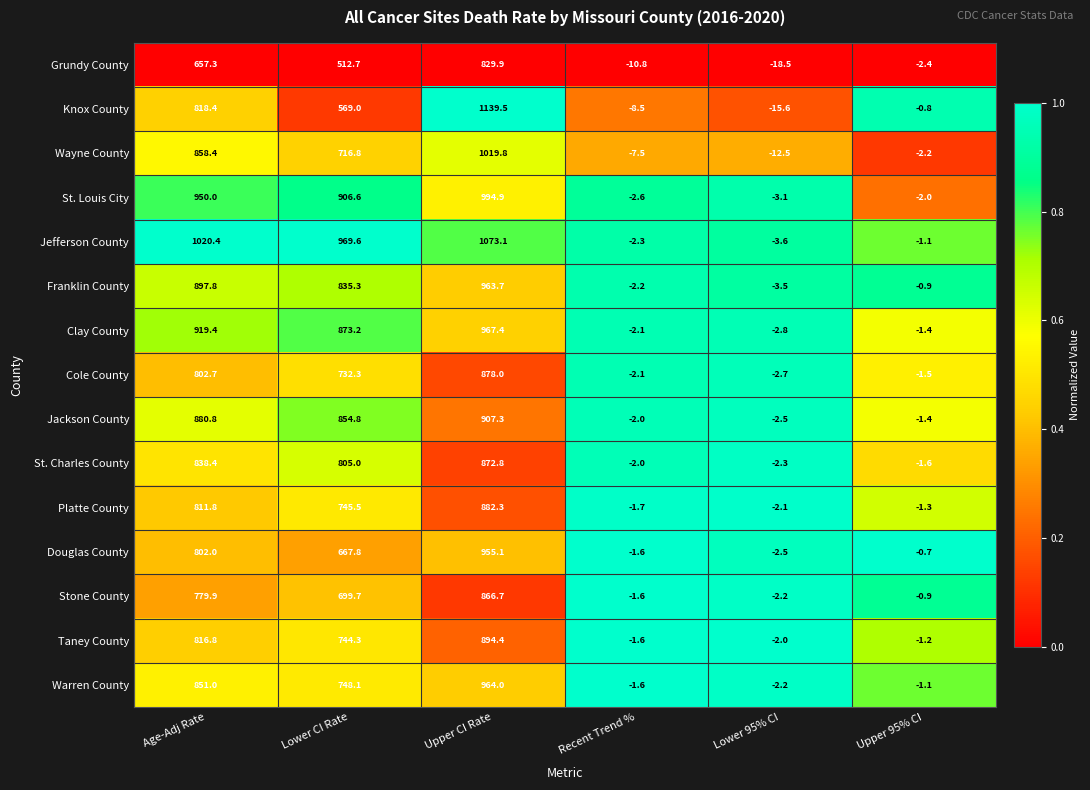

What is the minimum value shown in the chart?

-18.5